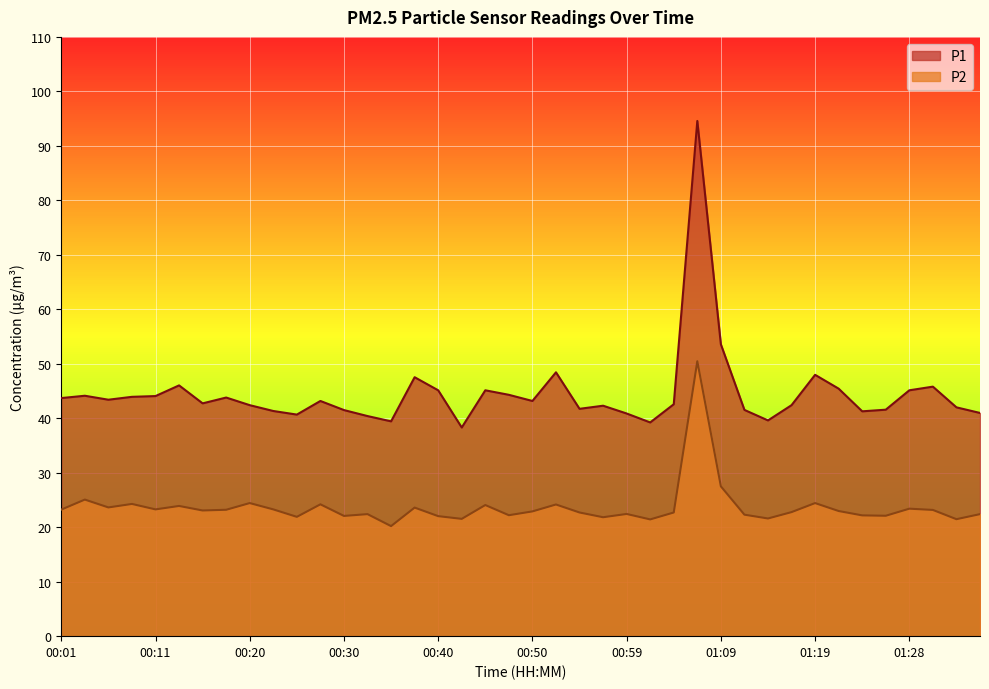

At which category does P2 reach its first local valley?

00:06